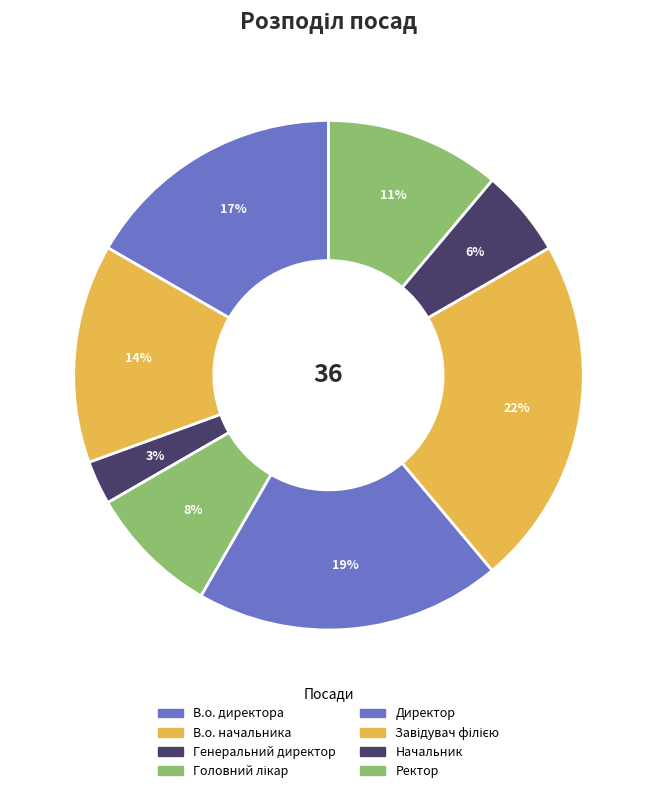

How many segments does this pie chart have?

8